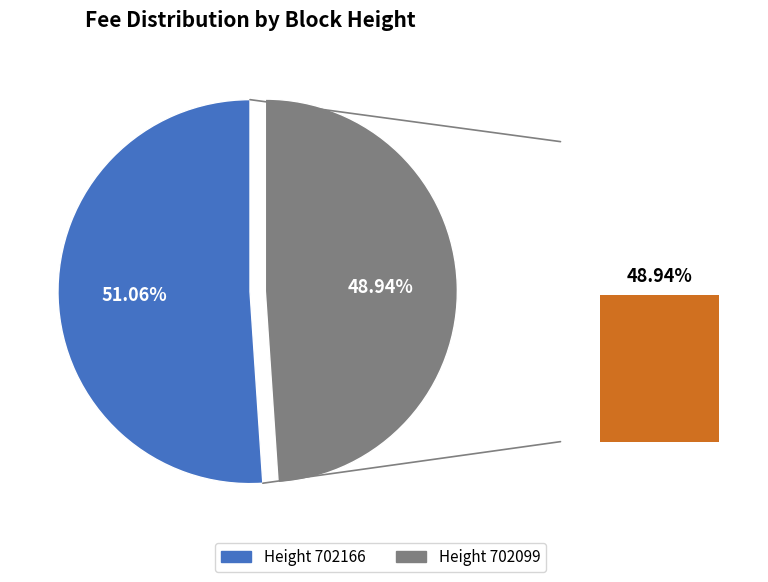

Combined, do 702099 and 702166 account for over 50%?

Yes